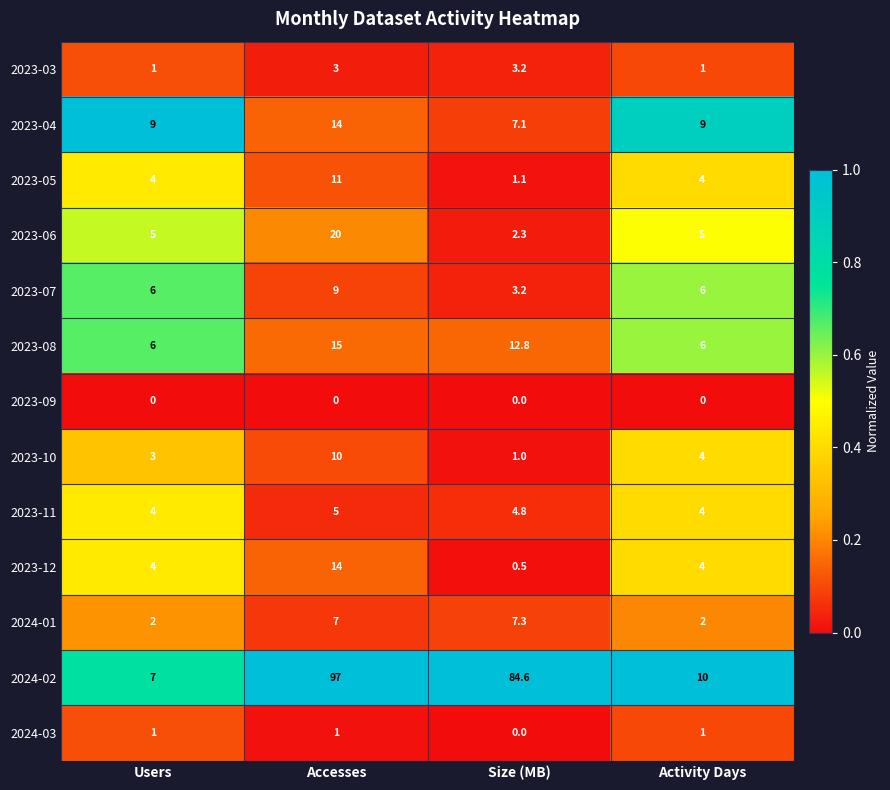

The value of 2023-10 at Activity Days is 6.0. True or false?

False